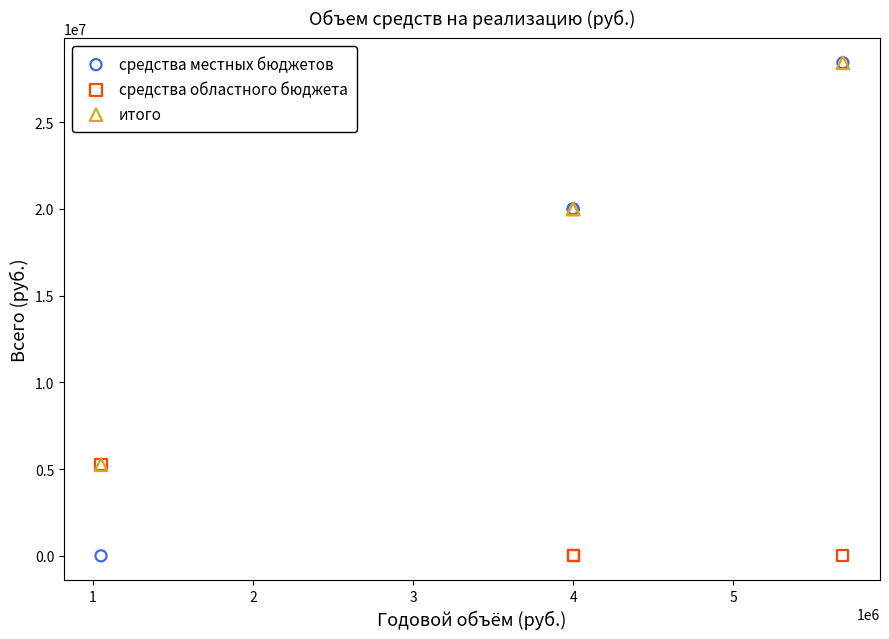

Which series has the largest Y range (max minus min)?

средства местных бюджетов